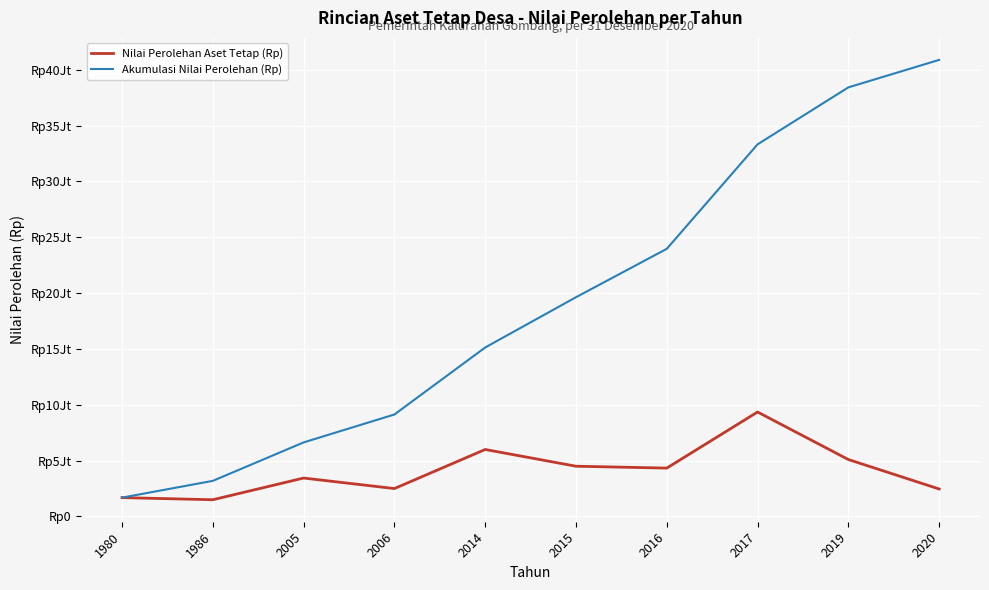

What are all the series names shown in the legend?

Nilai Perolehan Aset Tetap (Rp), Akumulasi Nilai Perolehan (Rp)